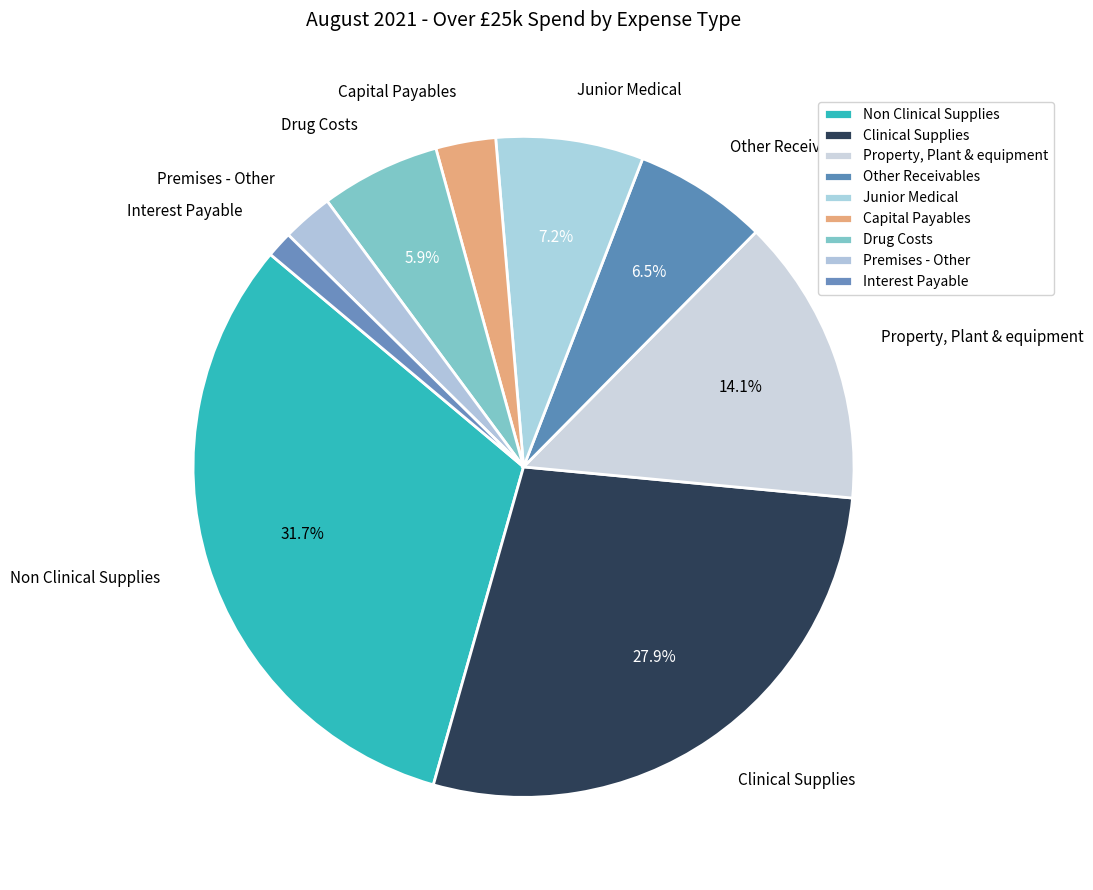

Between Premises - Other and Property, Plant & equipment, which is larger?

Property, Plant & equipment